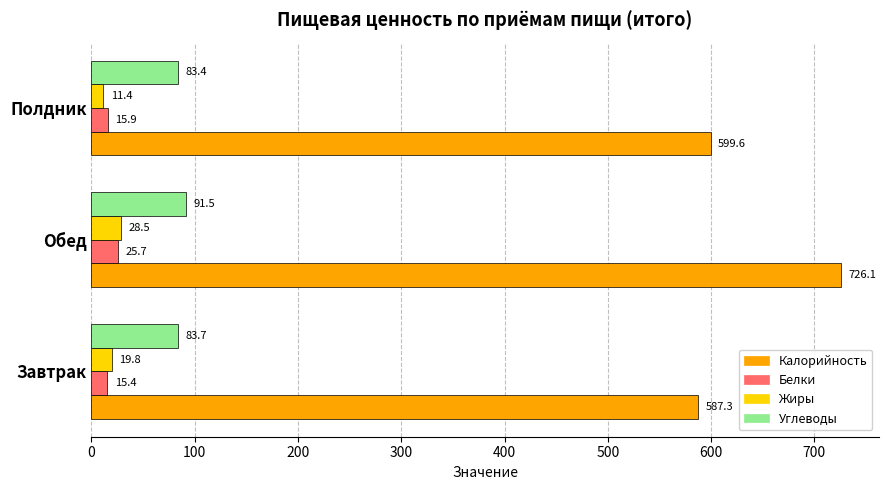

Where is Белки nearest to the value 20?

Полдник